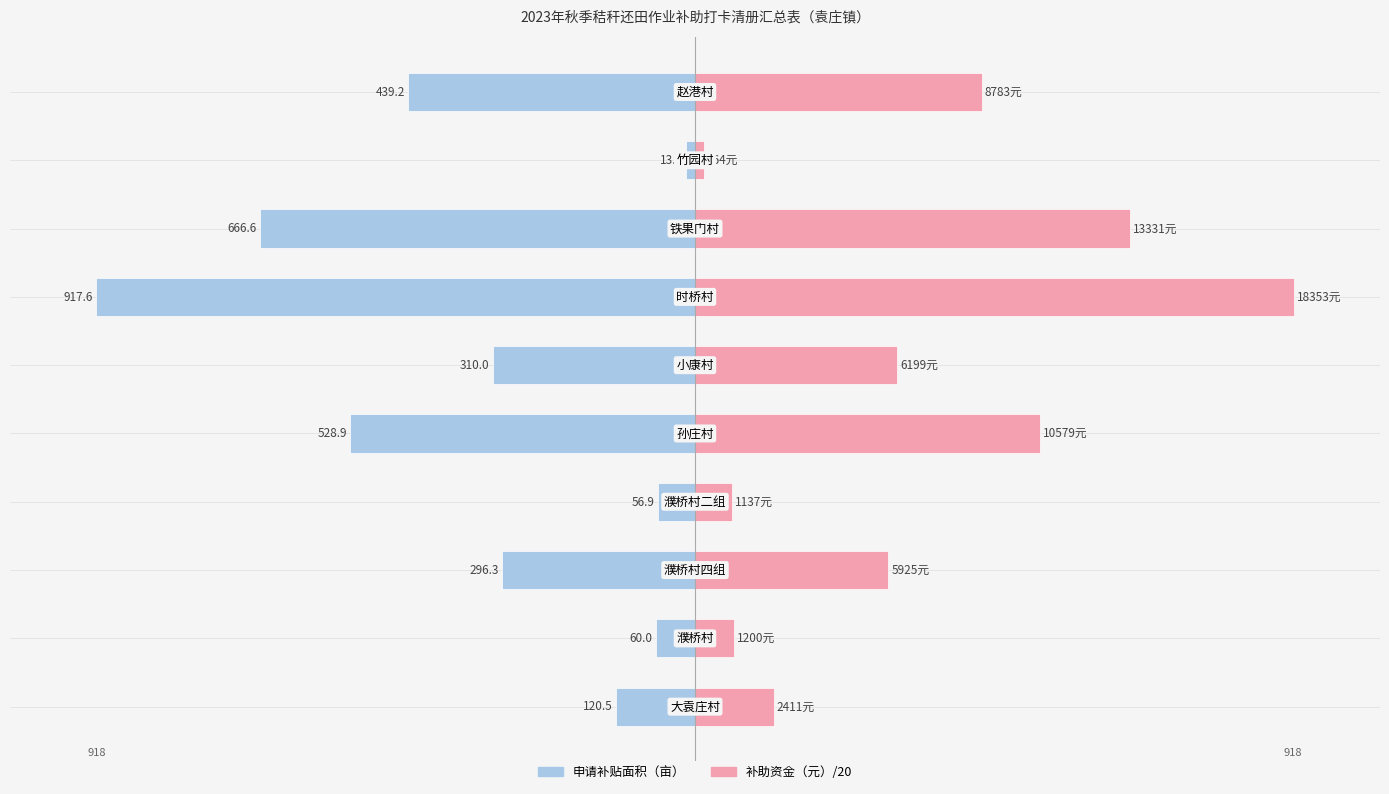

Where is 补助资金（元）/20 nearest to the value 465?

9